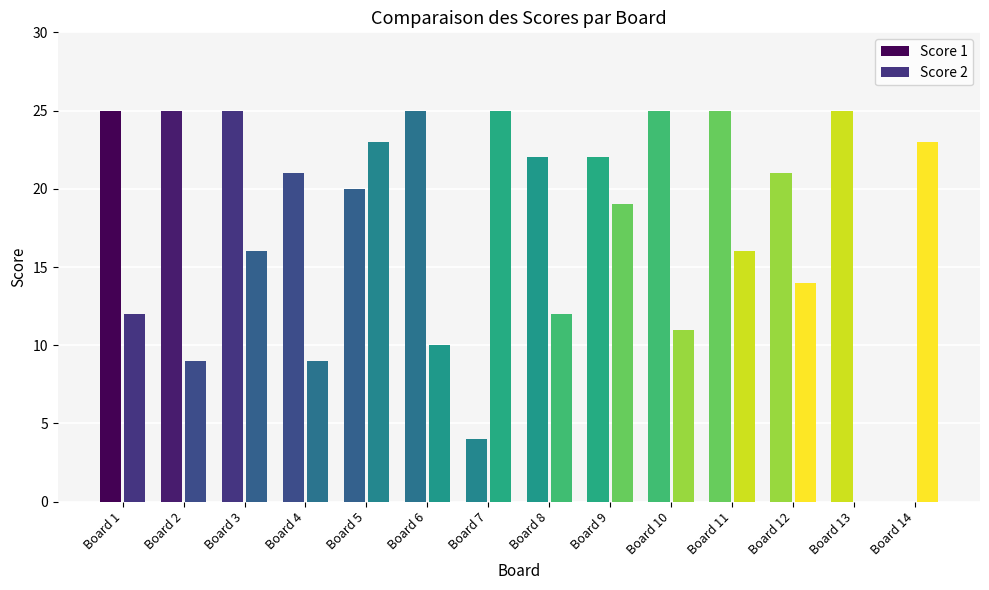

The value of Score 2 at Board 10 is 14. True or false?

False